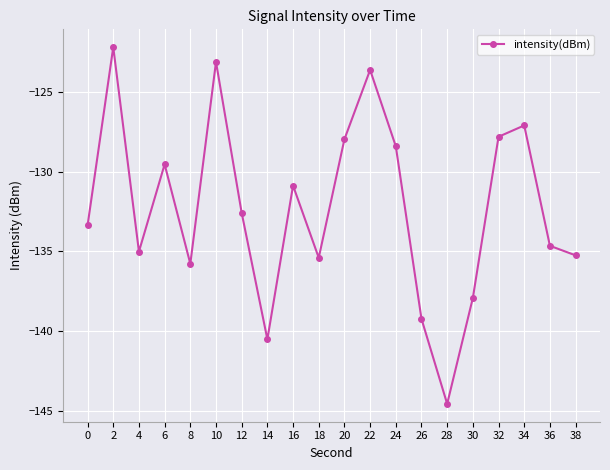

Where is the first local maximum?

2